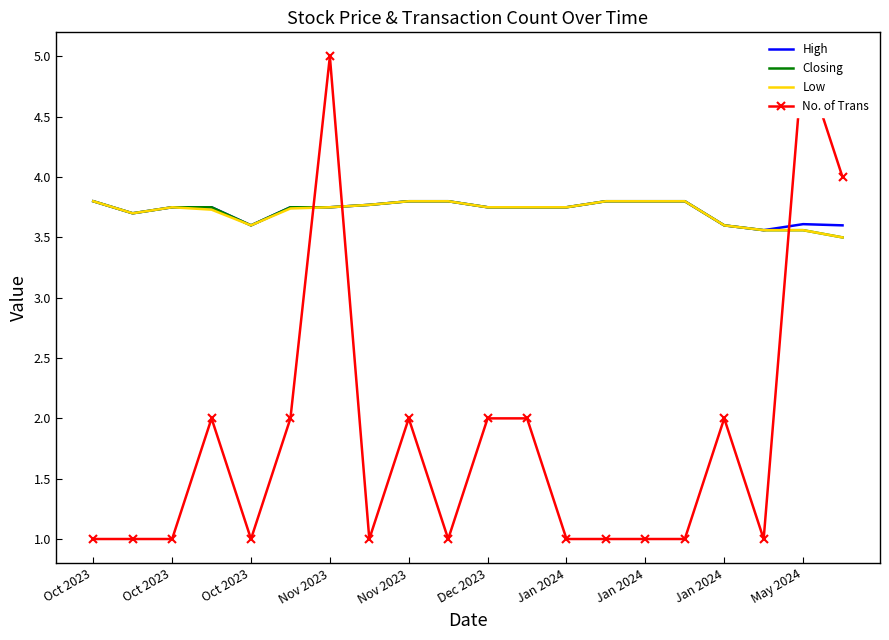

What is the sum of all High values?

74.5